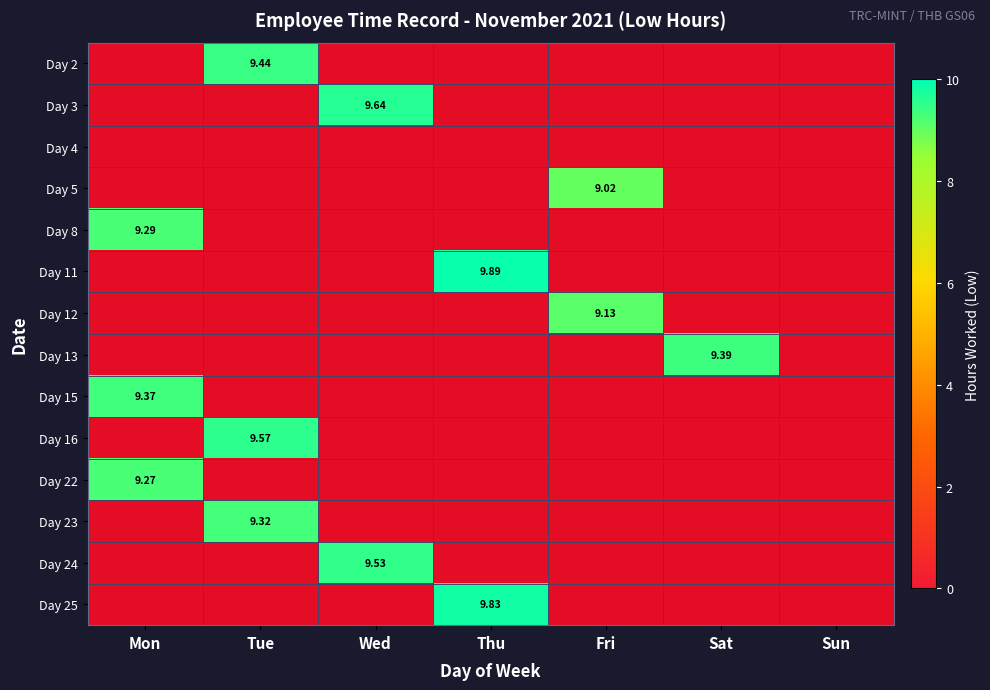

How many positive values does the Day 15 series have?

1